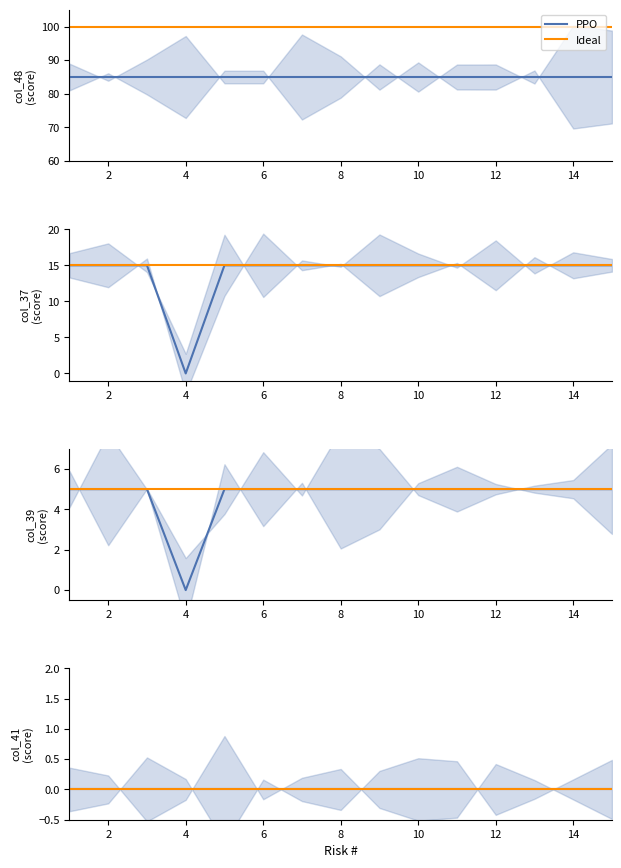

True or false: col_48 and col_37 cross at least once.

False